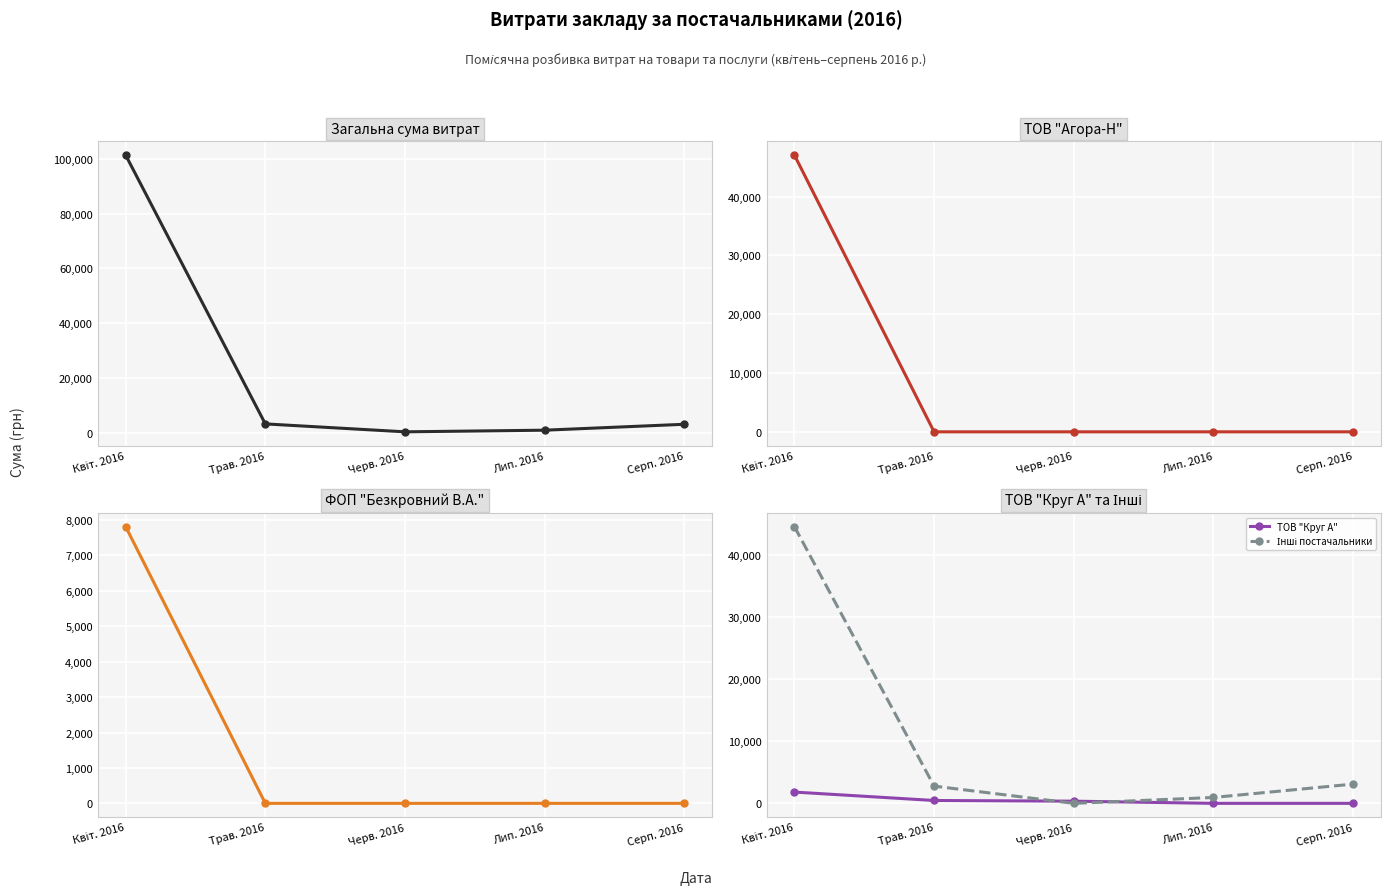

At which label is Загальна сума closest to 50839?

Трав. 2016